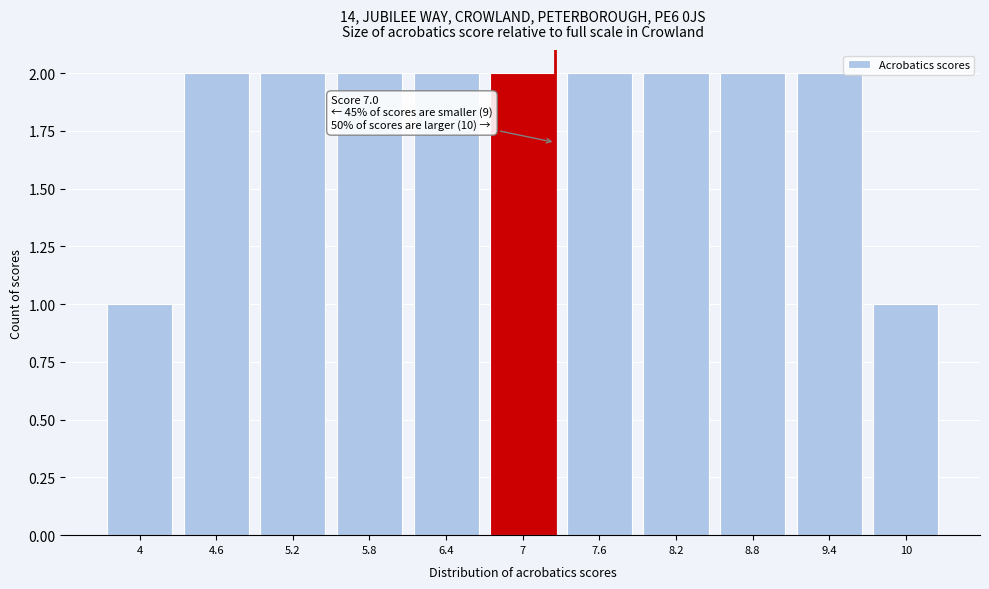

Reading left to right, extract all data points from this chart.

1	2	2	2	2	2	2	2	2	2	1